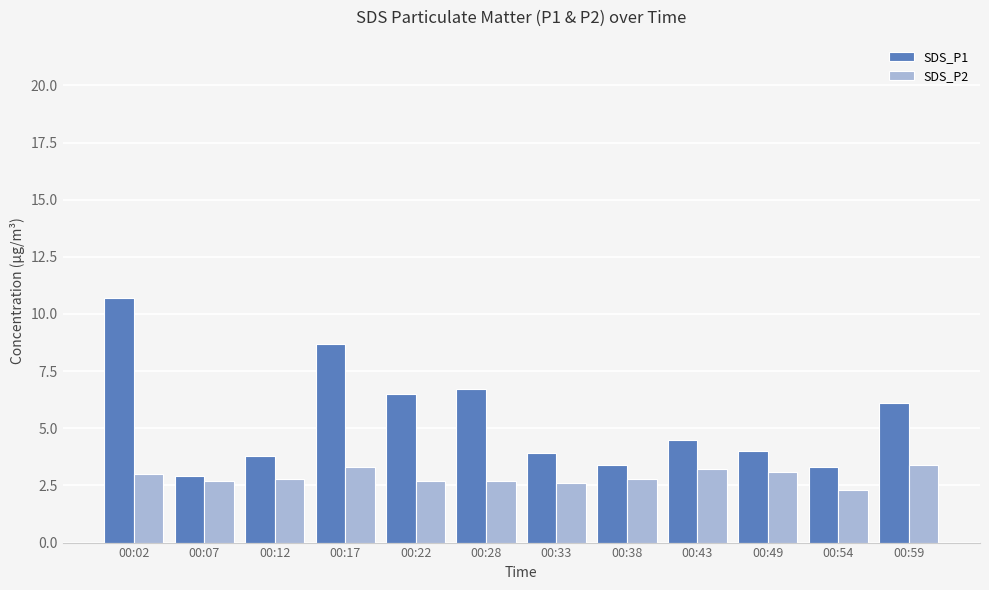

At which category is the sum across all series the highest?

00:02